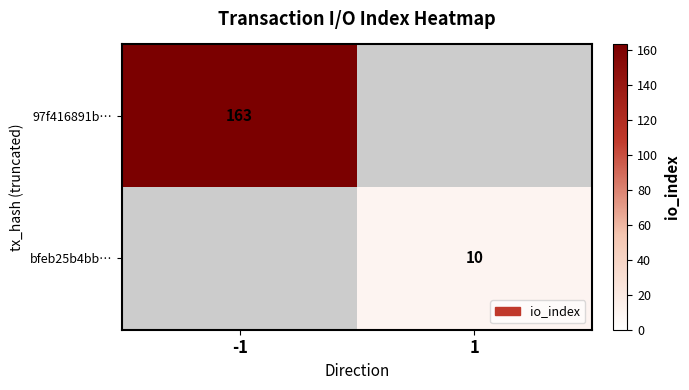

True or false: 97f416891b… has a value of 219 at -1.

False